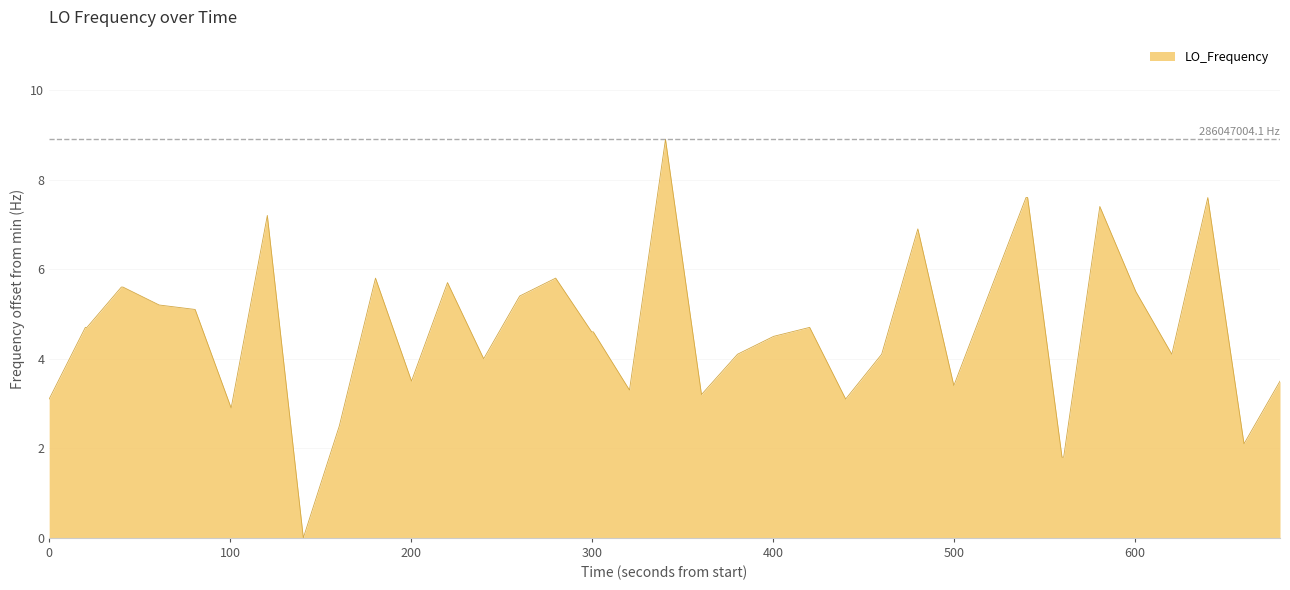

What is the difference between the maximum and minimum values?

8.9